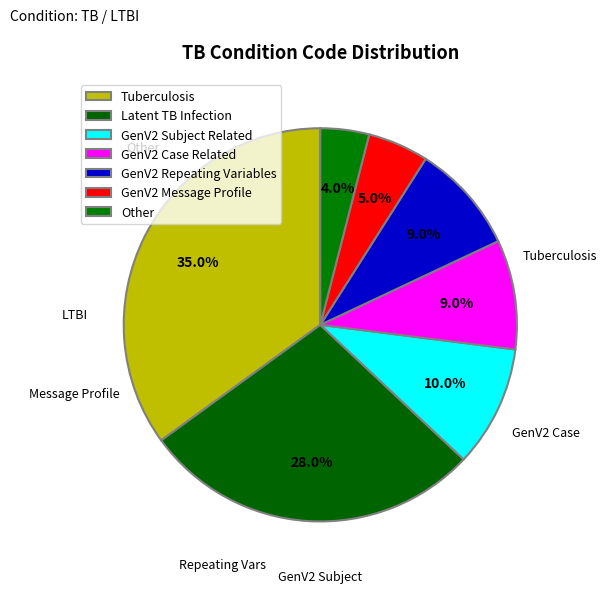

Which slice is the smallest?

Other